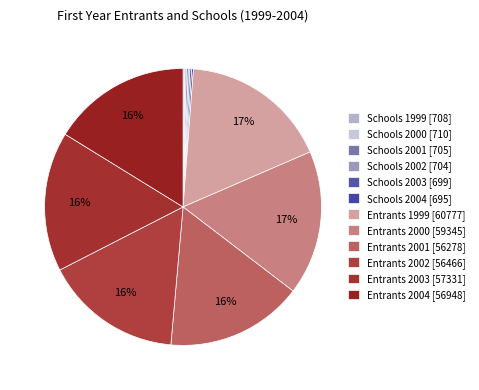

Is Schools 2003 [699] the majority of the pie?

No